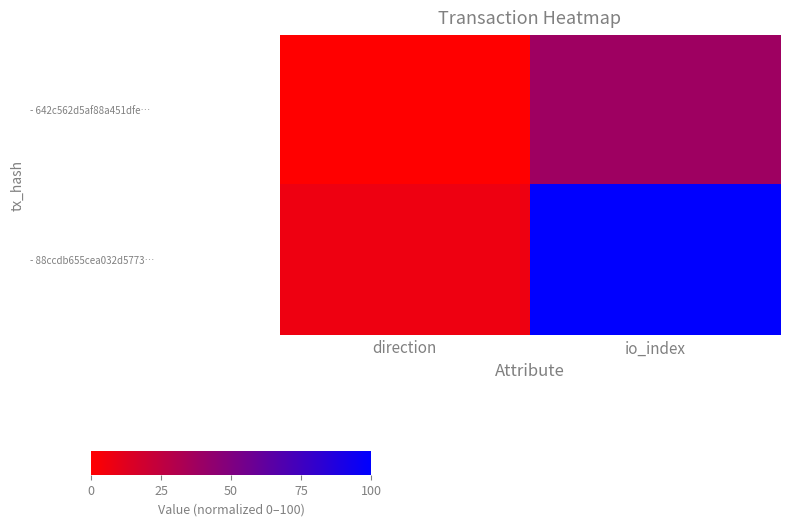

At how many categories does at least one series exceed 71?

1